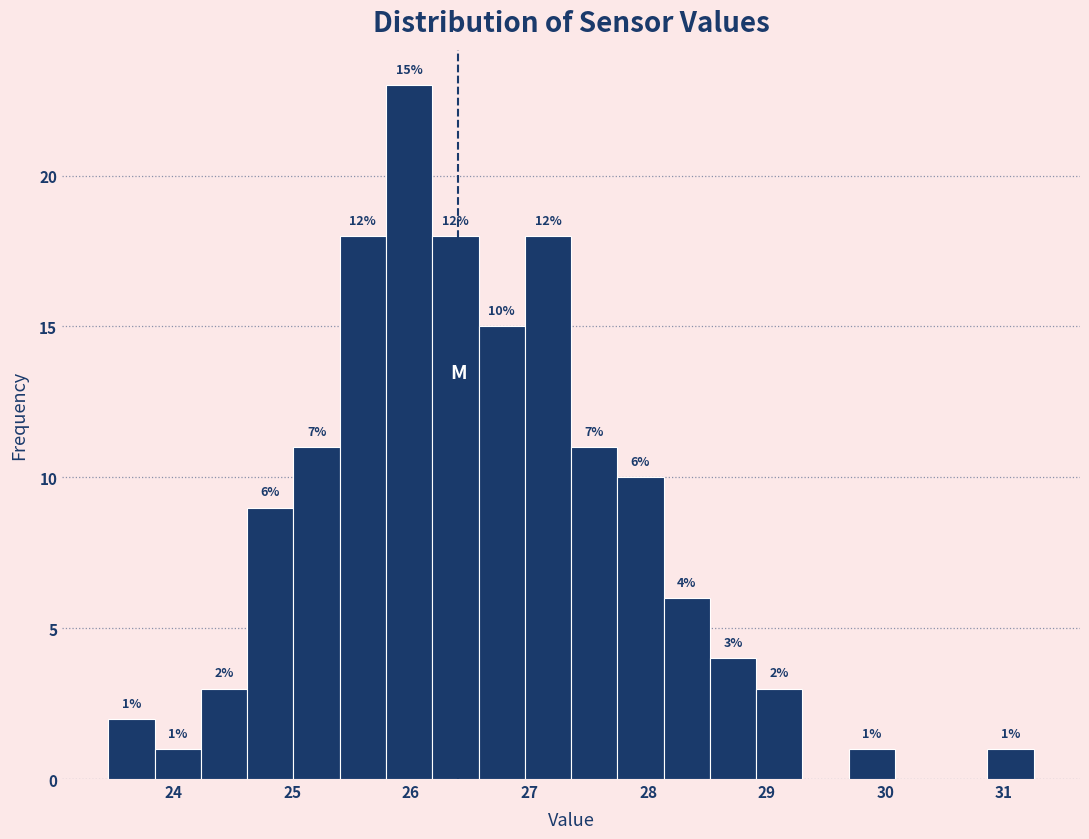

Read against the x-axis, roughly where is the centre of the tallest bar?

26.0